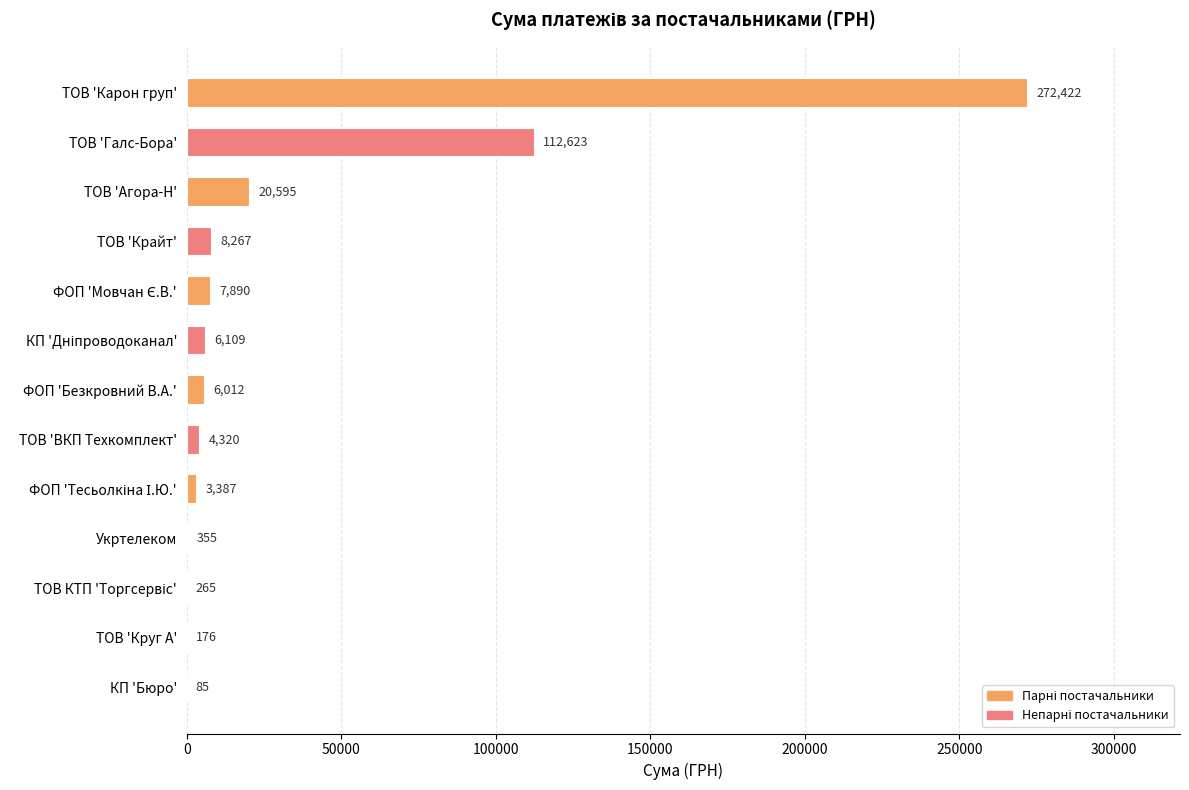

Count the number of categories in the chart.

13